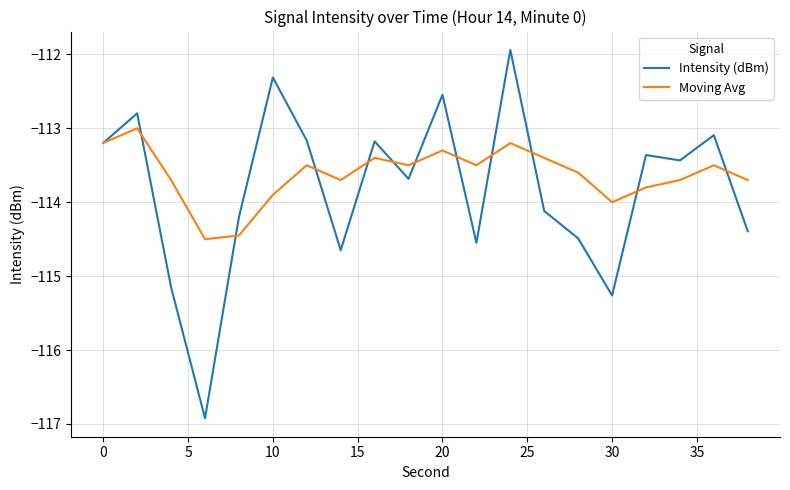

List the series in order of their peak value, highest first.

Intensity (dBm), Moving Avg